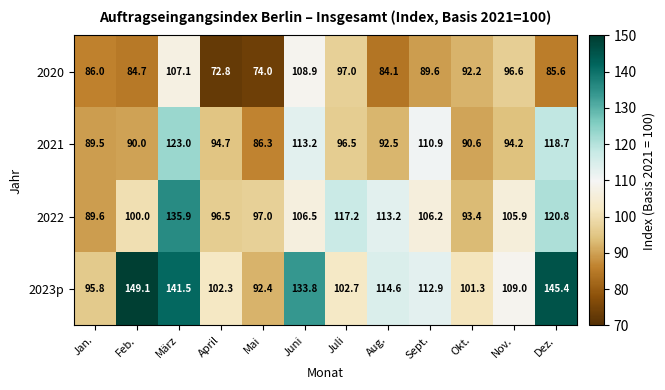

What is the smallest value displayed?

72.8